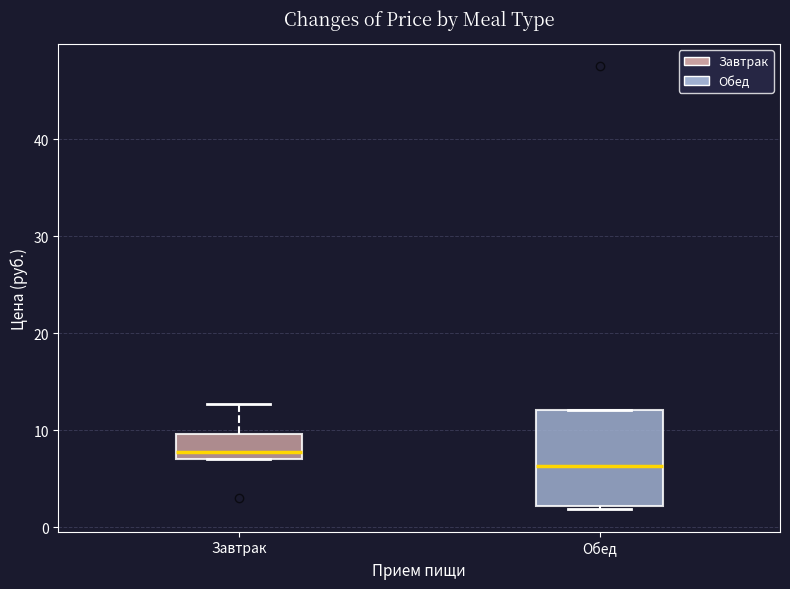

Reading left to right, transcribe this box plot: for each box, give where its median line is, the range the box spans, and where its two whiskers end, as read against the y-axis. The values are not printed on the chart, so give them approximately, as read against the axis.

Завтрак: median 8, box 7 to 10, whiskers 7 to 13
Обед: median 6, box 2 to 12, whiskers 2 (just below the box's lower edge) to 12